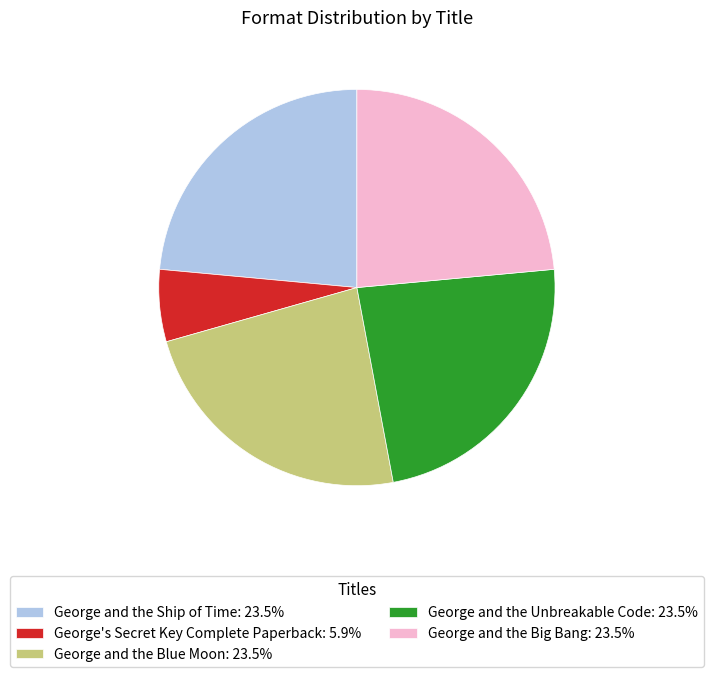

Combined, do George and the Unbreakable Code: 23.5% and George and the Blue Moon: 23.5% account for over 50%?

No